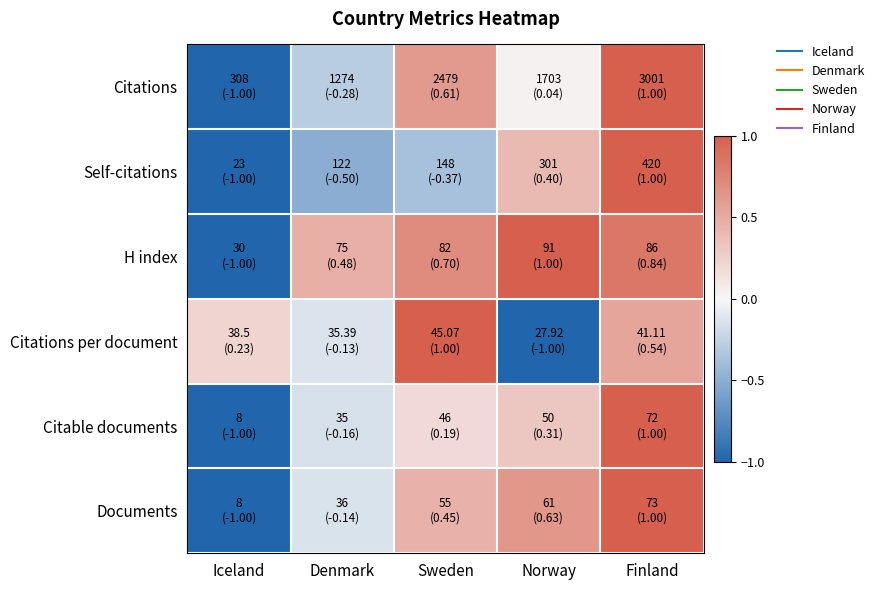

Count the number of data series in this chart.

6